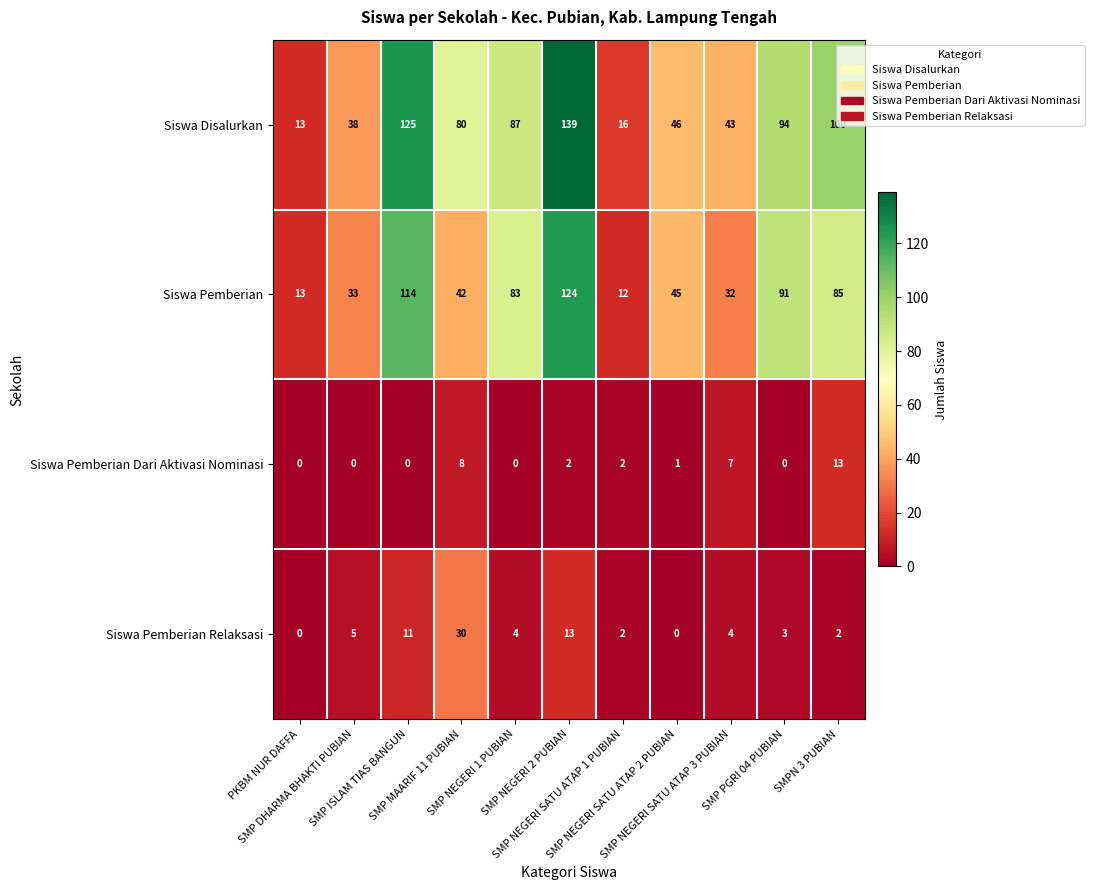

What is the difference between the maximum and minimum values in the Siswa Pemberian Relaksasi series?

30